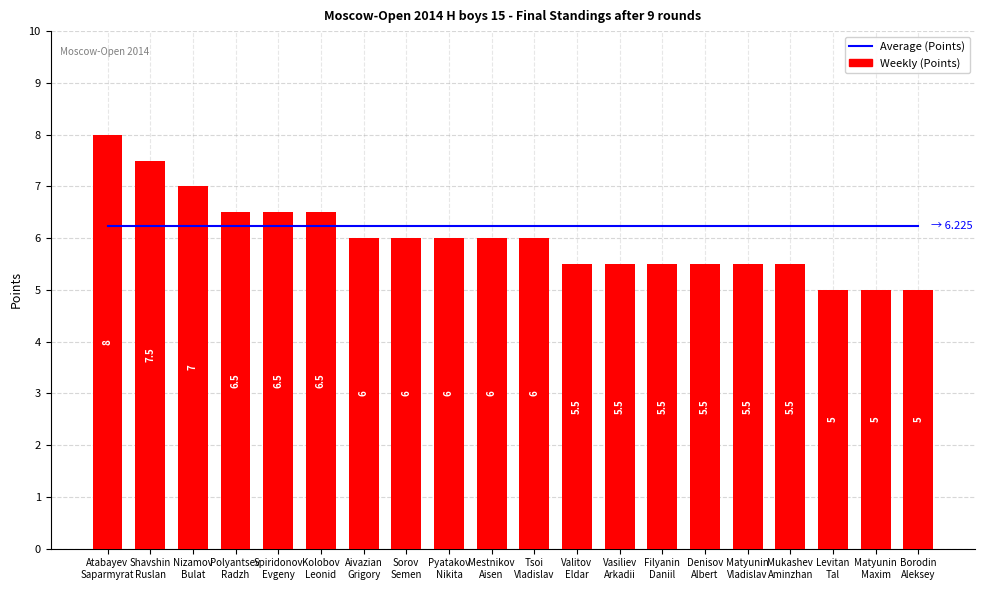

What is the sum of all Weekly (Points) values?

120.0